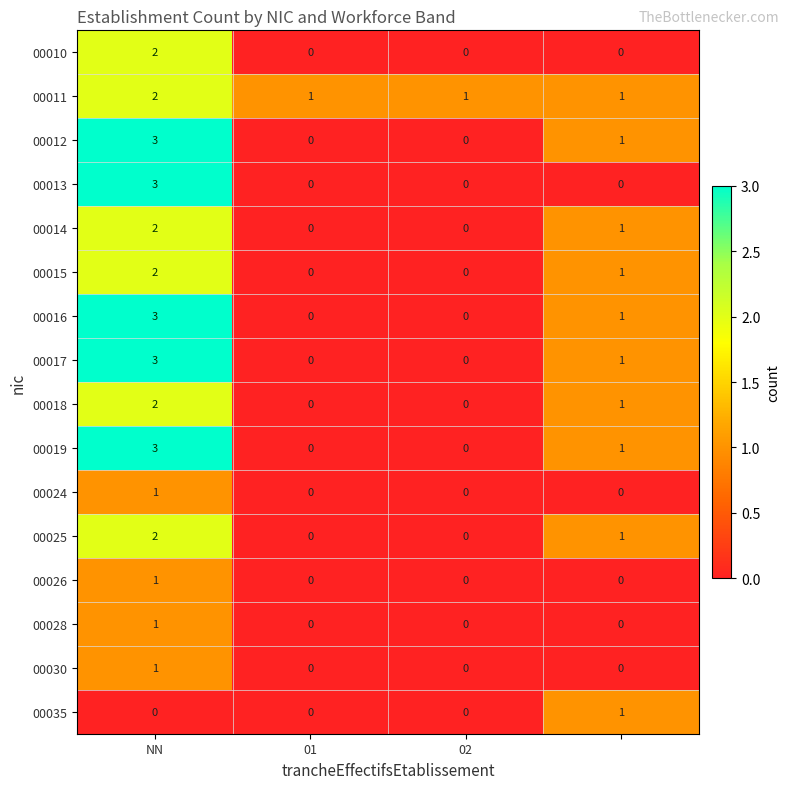

At how many categories does at least one series exceed 2?

1